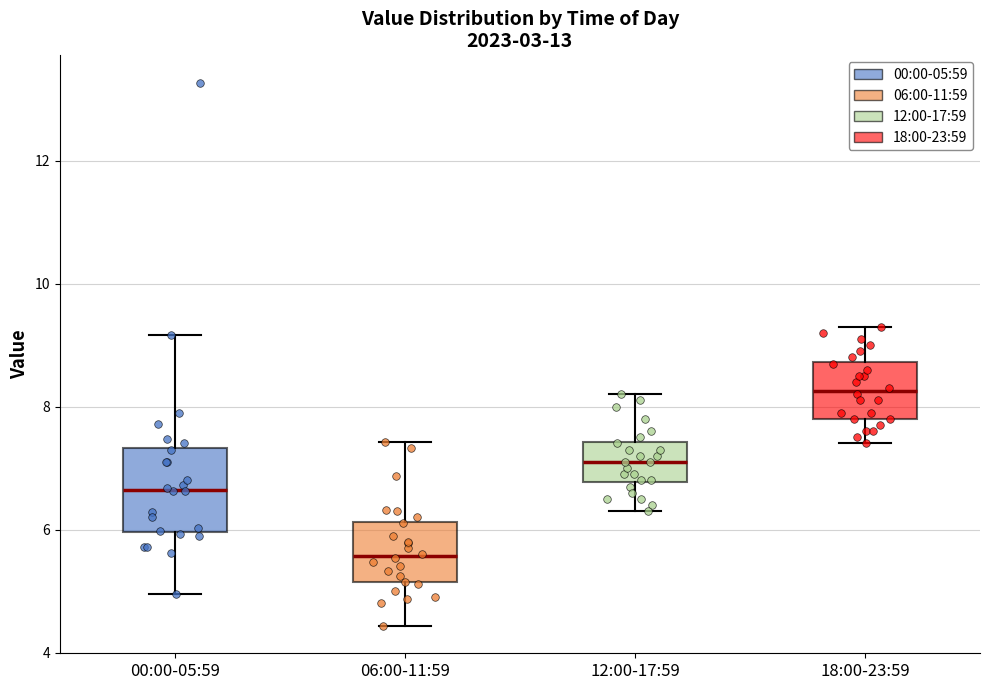

Where is the upper edge of the box for 18:00-23:59 on the y-axis? The values are not printed on the chart, so give them approximately, as read against the axis.

8.8